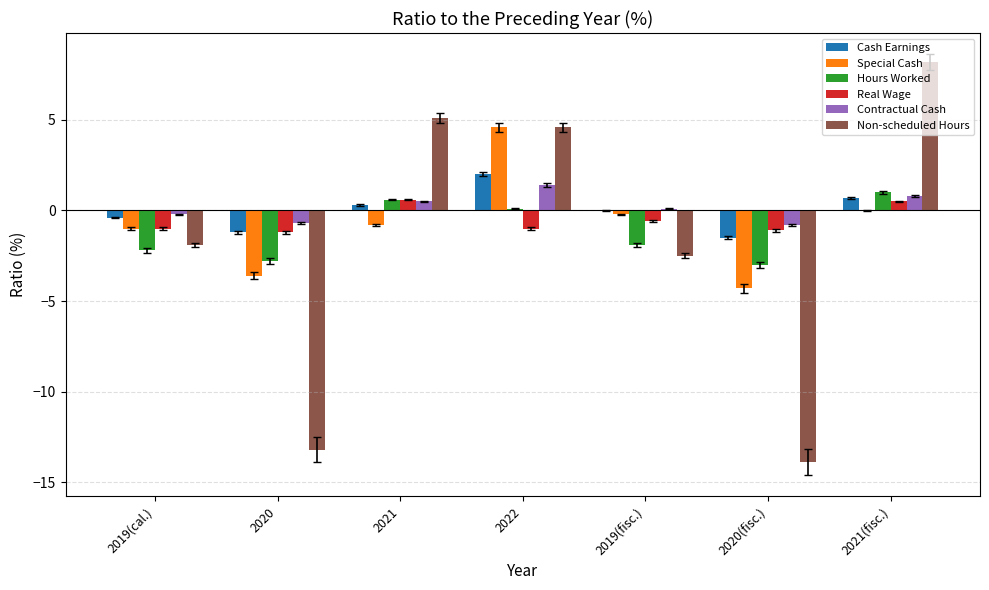

What value does the Cash Earnings series have at 2020?

-1.2